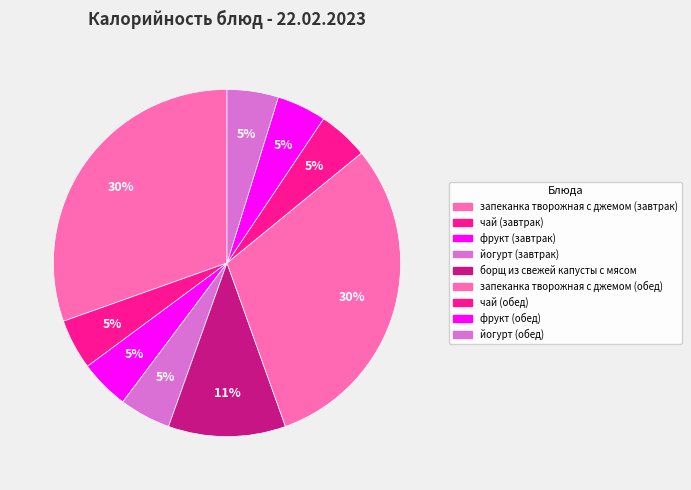

Combined, do фрукт (завтрак) and запеканка творожная с джемом (обед) account for over 50%?

No